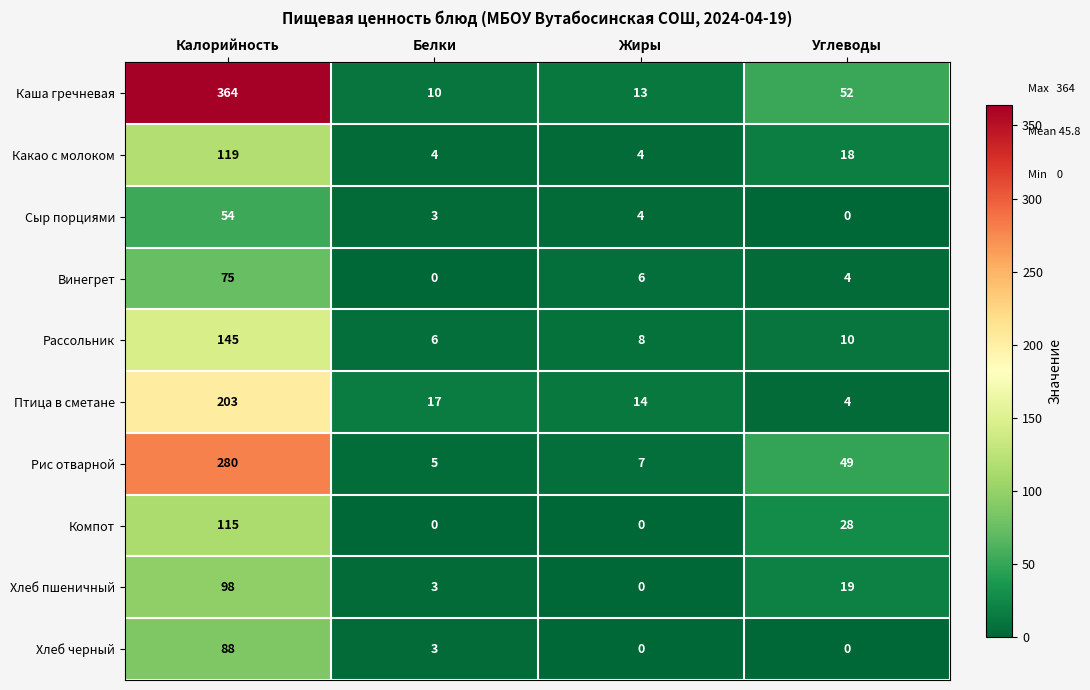

Where is Каша гречневая nearest to the value 187?

Углеводы